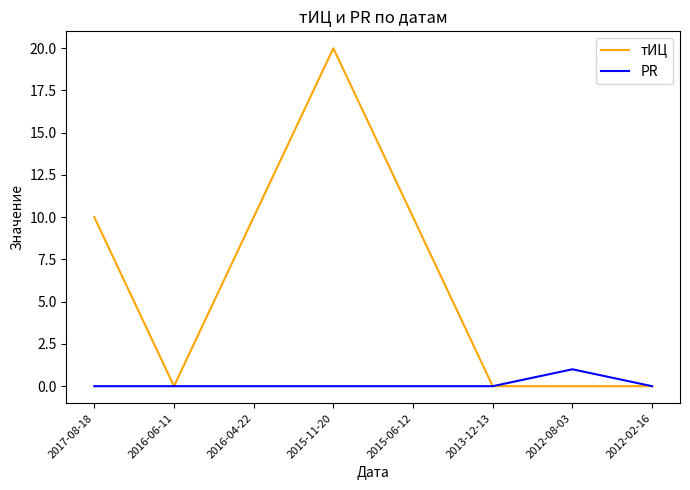

At how many categories does at least one series exceed 8?

4